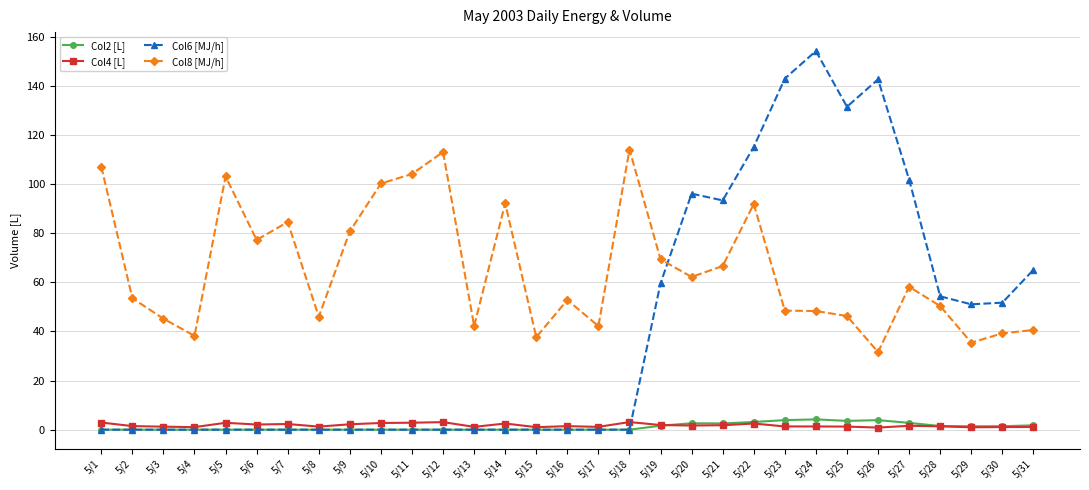

Which series has the largest total across all categories?

Col8 [MJ/h]